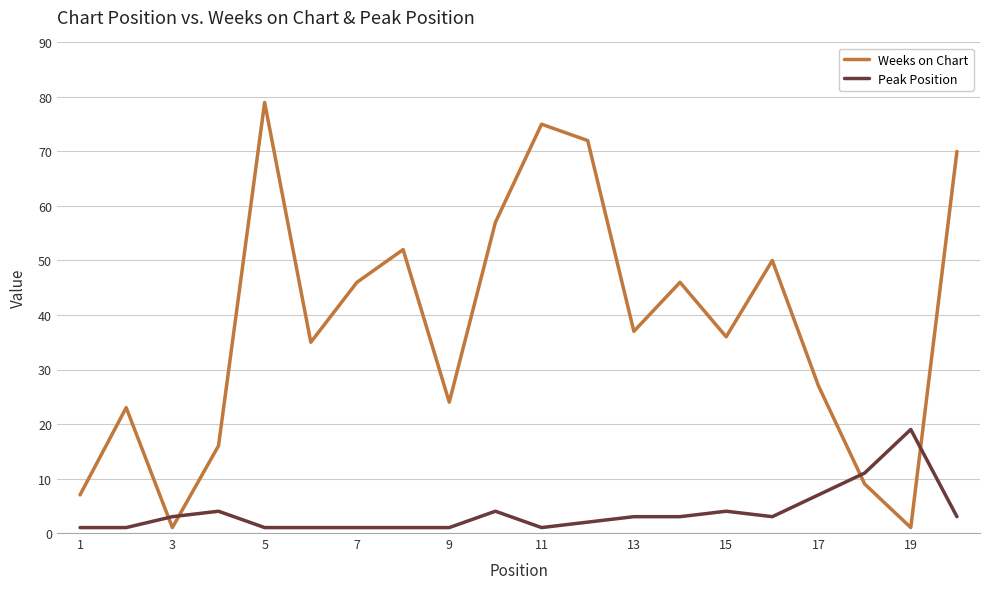

What is the maximum value for Peak Position?

19